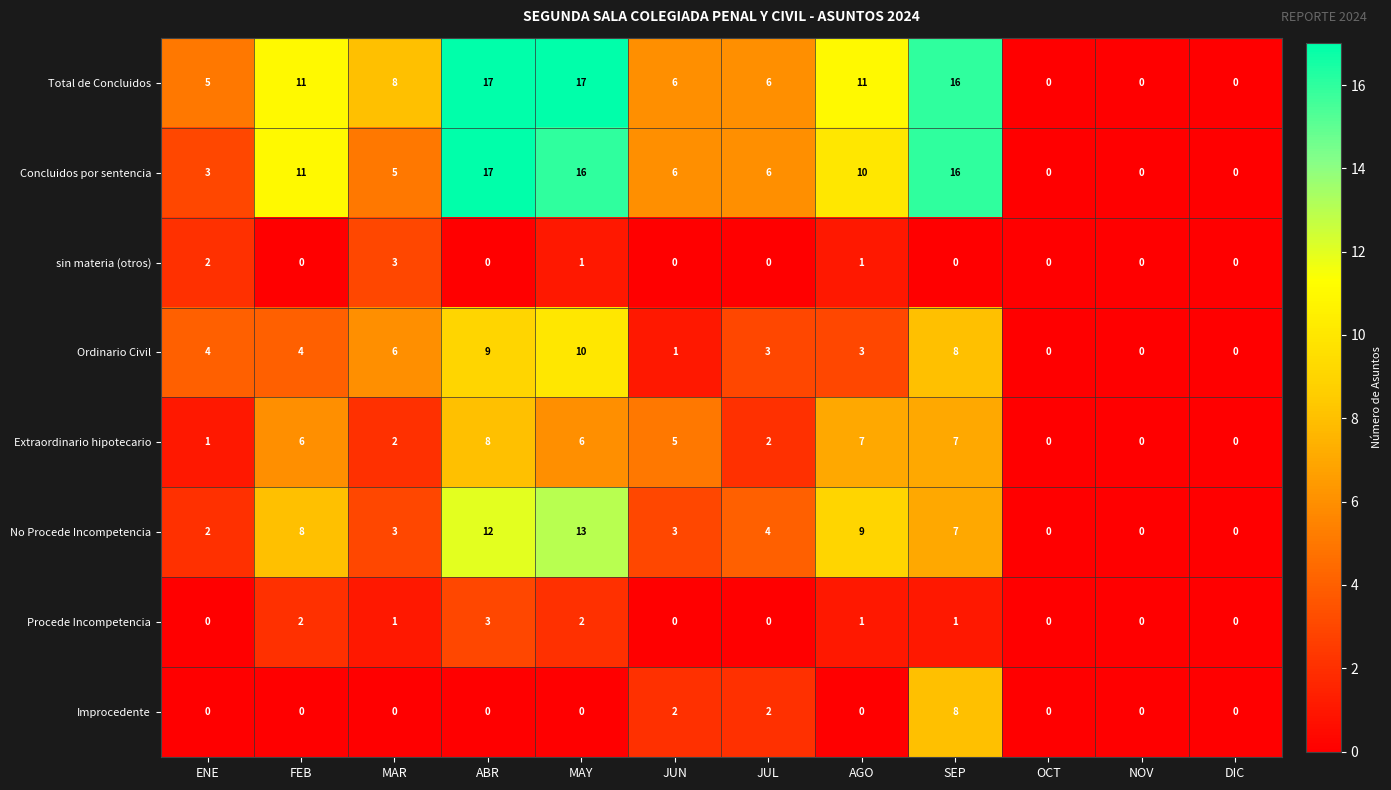

What is the total value across all series at SEP?

63